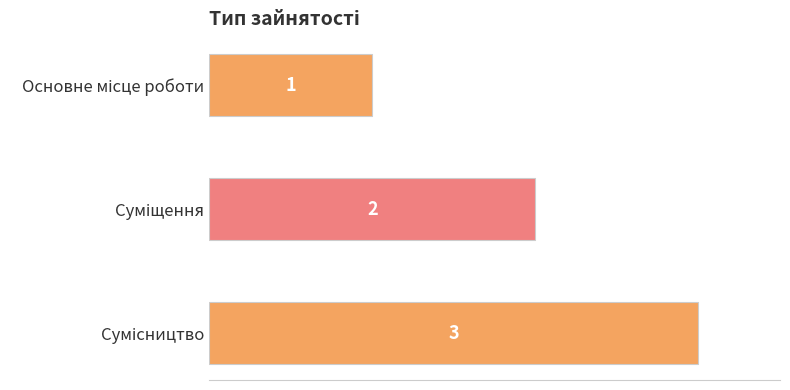

What is the value of the 2nd bar from the top?

2